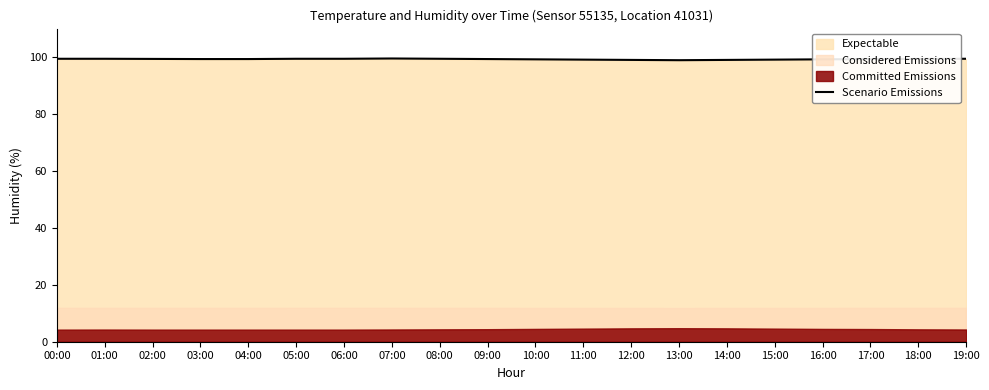

Rank the categories by value from lowest to highest.

13:00, 12:00, 14:00, 11:00, 15:00, 10:00, 16:00, 03:00, 04:00, 09:00, 17:00, 02:00, 18:00, 00:00, 01:00, 05:00, 06:00, 08:00, 19:00, 07:00